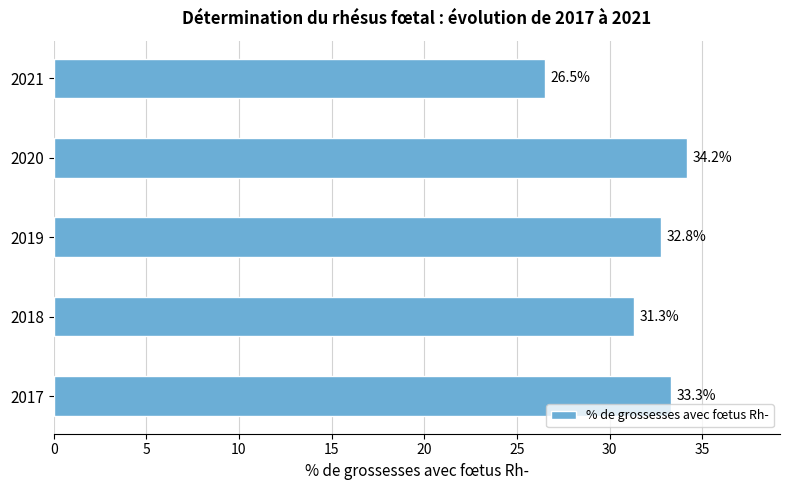

What is the difference between the maximum and minimum values?

7.7